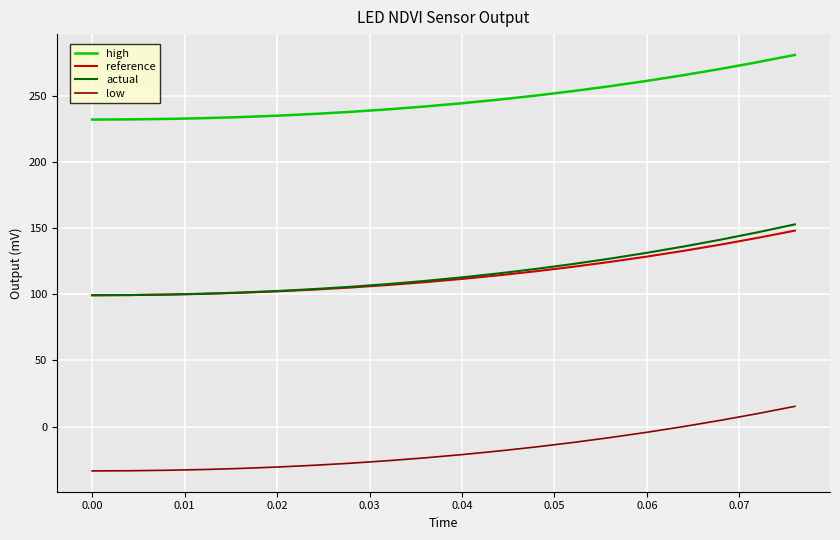

Which series has the largest range (max minus min)?

actual